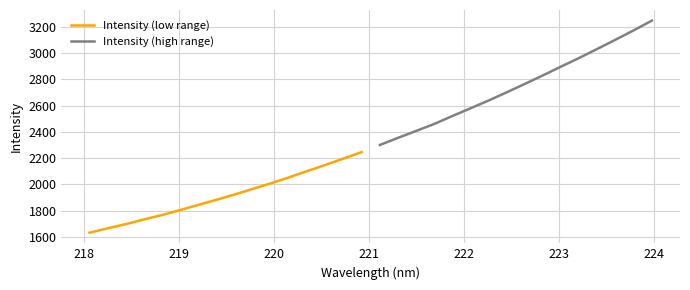

What is the lowest value of the Intensity (high range) series?

2300.5